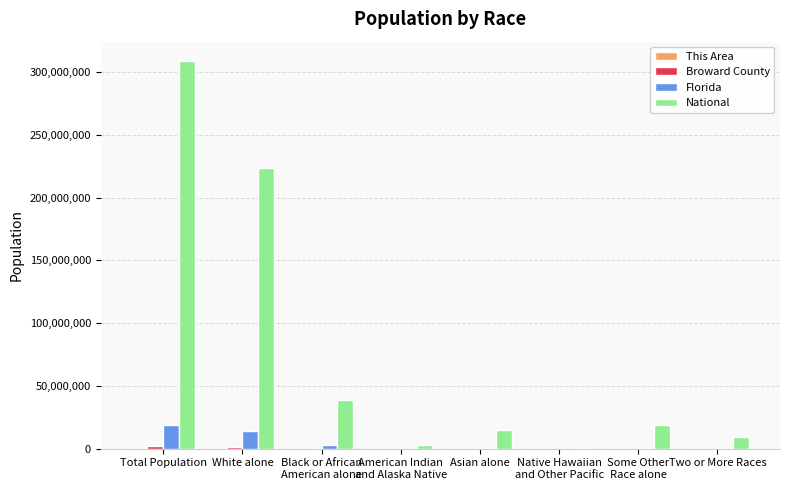

Are the bars grouped side by side (vs. stacked)?

Yes